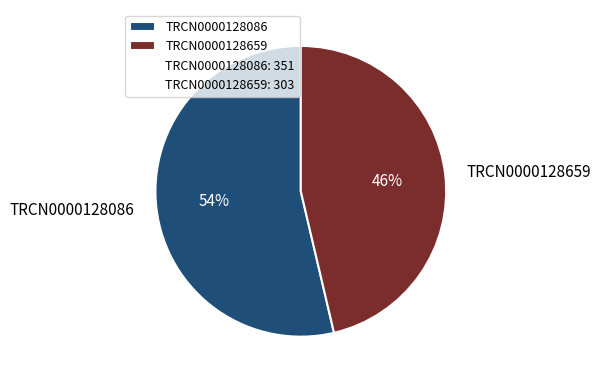

Which has a higher value, TRCN0000128086 or TRCN0000128659?

TRCN0000128086